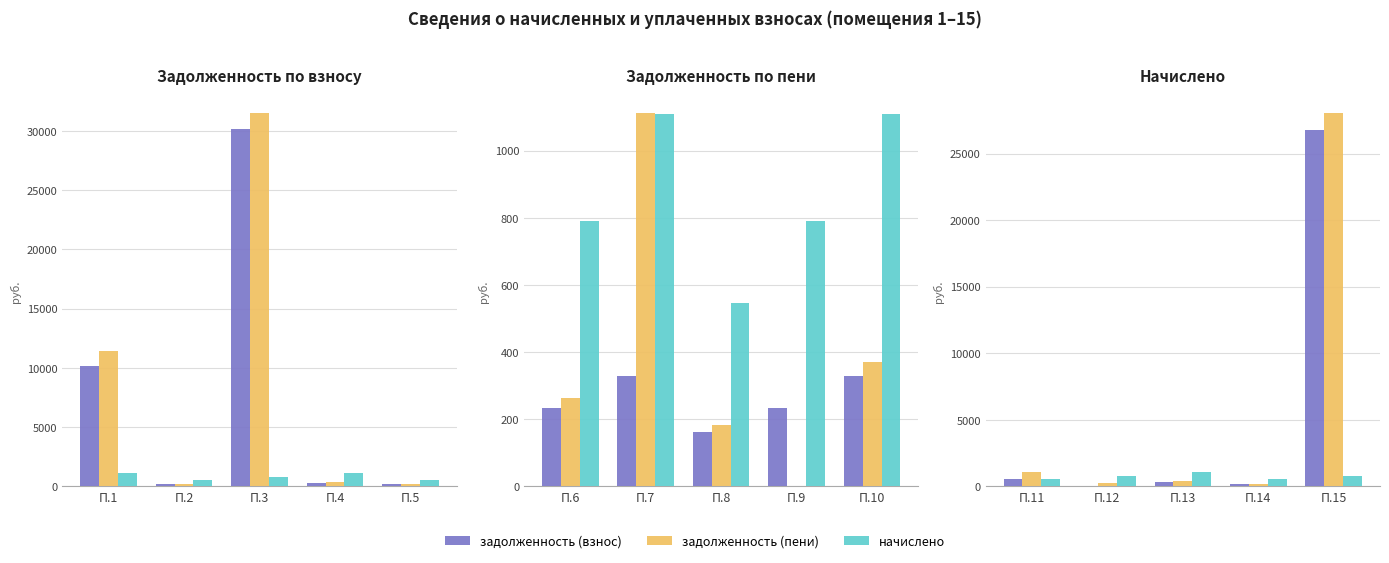

What is the difference between the maximum and second lowest values in the задолженность (взнос) series?

26598.4